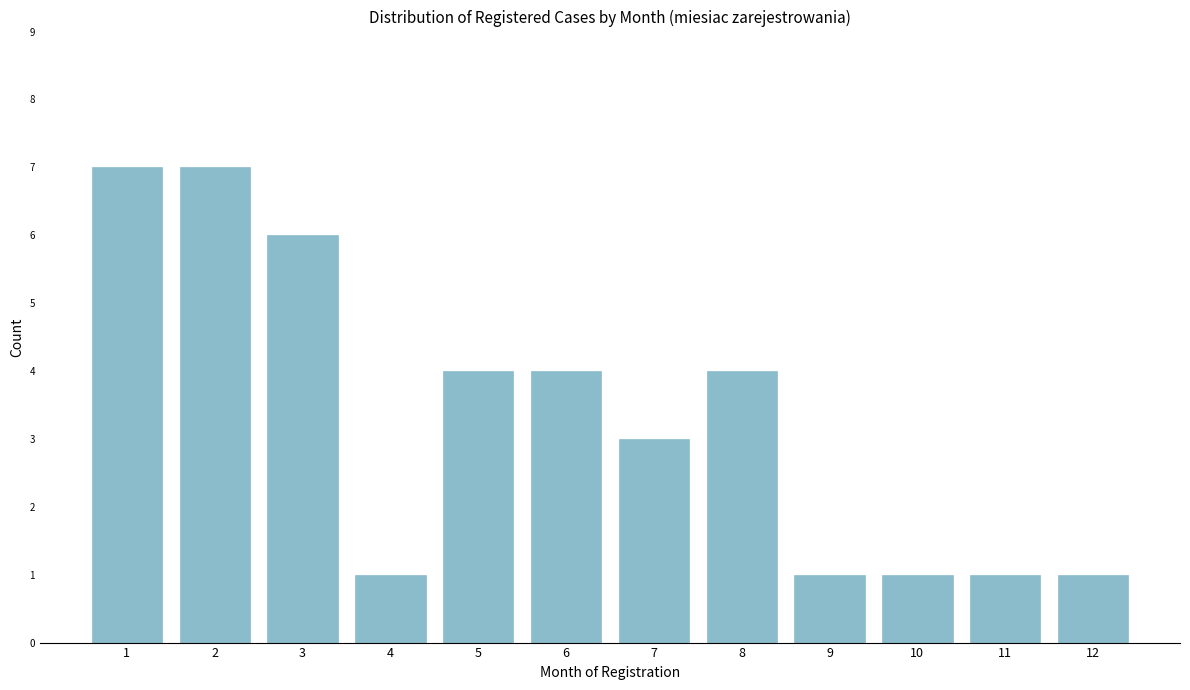

Reading left to right, transcribe all the data shown in this chart.

1=7	2=7	3=6	4=1	5=4	6=4	7=3	8=4	9=1	10=1	11=1	12=1